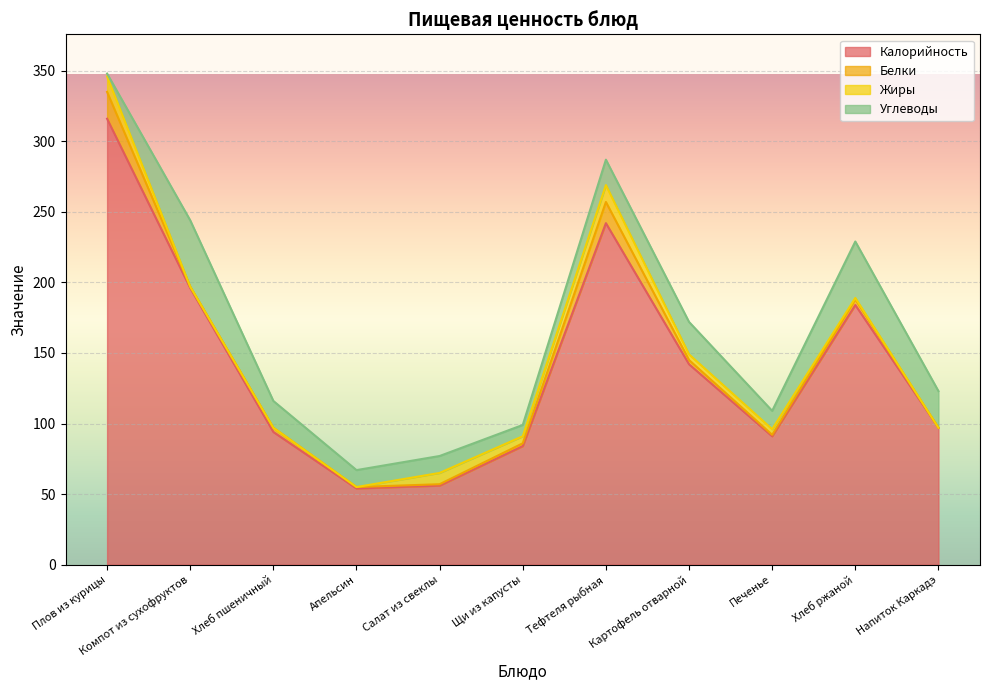

At Хлеб пшеничный, list the series in order from smallest to largest.

Жиры, Белки, Углеводы, Калорийность